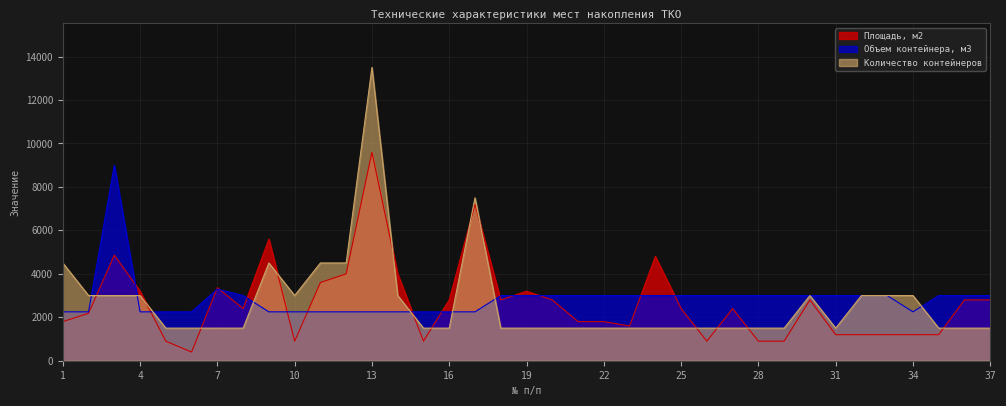

What is the value of the Площадь, м2 point at the 26th from the left?

900.0